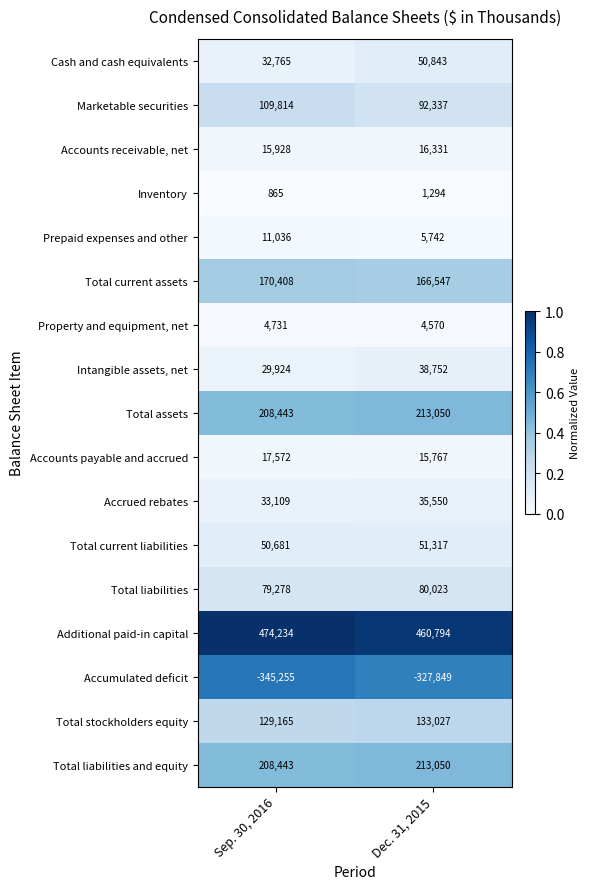

What is the minimum value for Accounts receivable, net?

15928